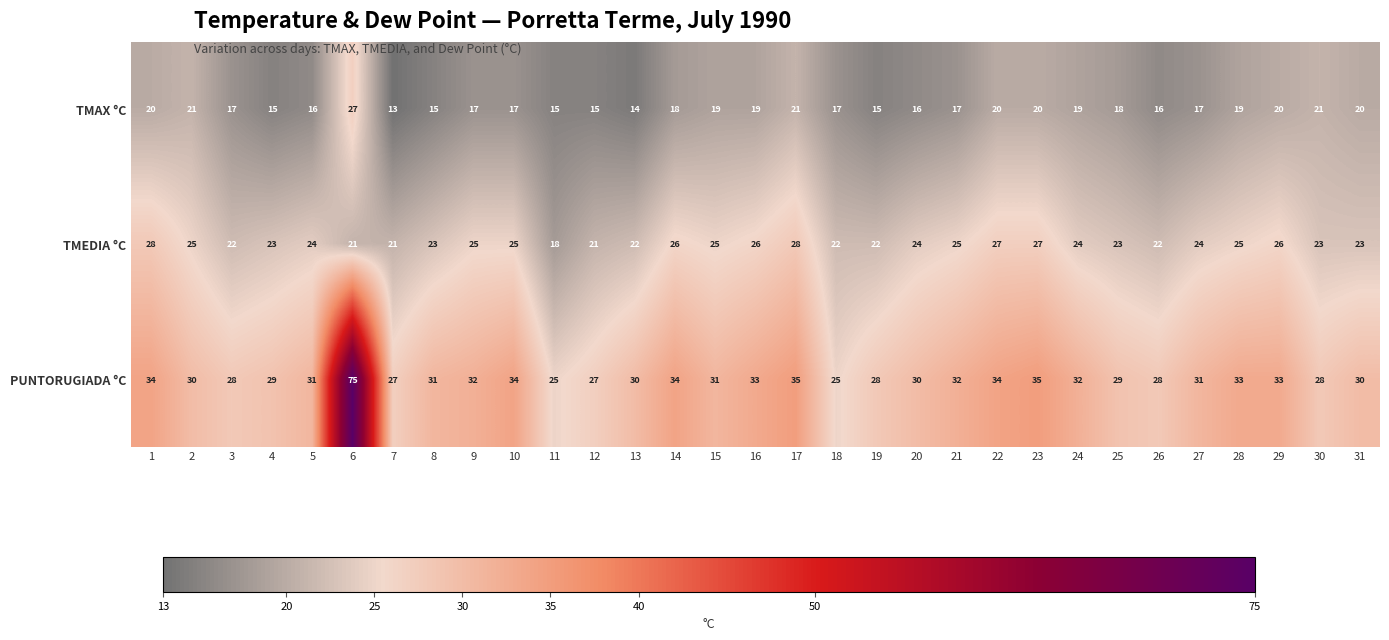

Rank the series at 18 from highest to lowest value.

PUNTORUGIADA °C, TMEDIA °C, TMAX °C